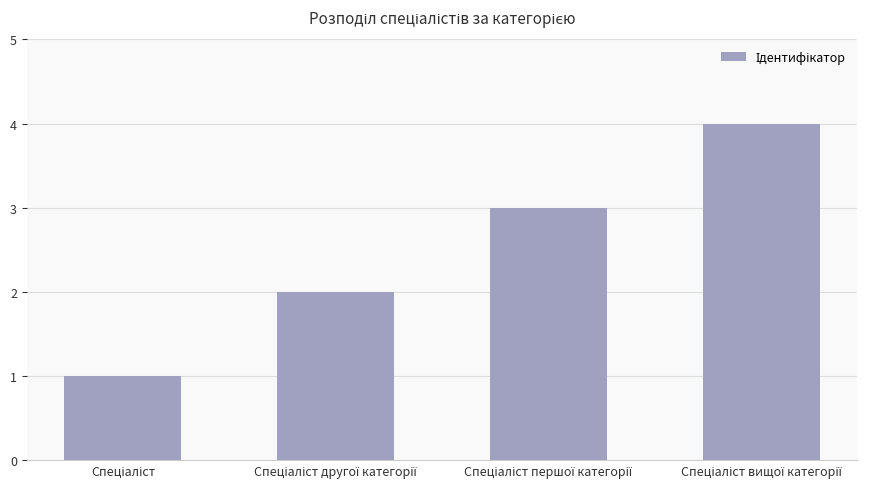

What is the greatest value displayed?

4